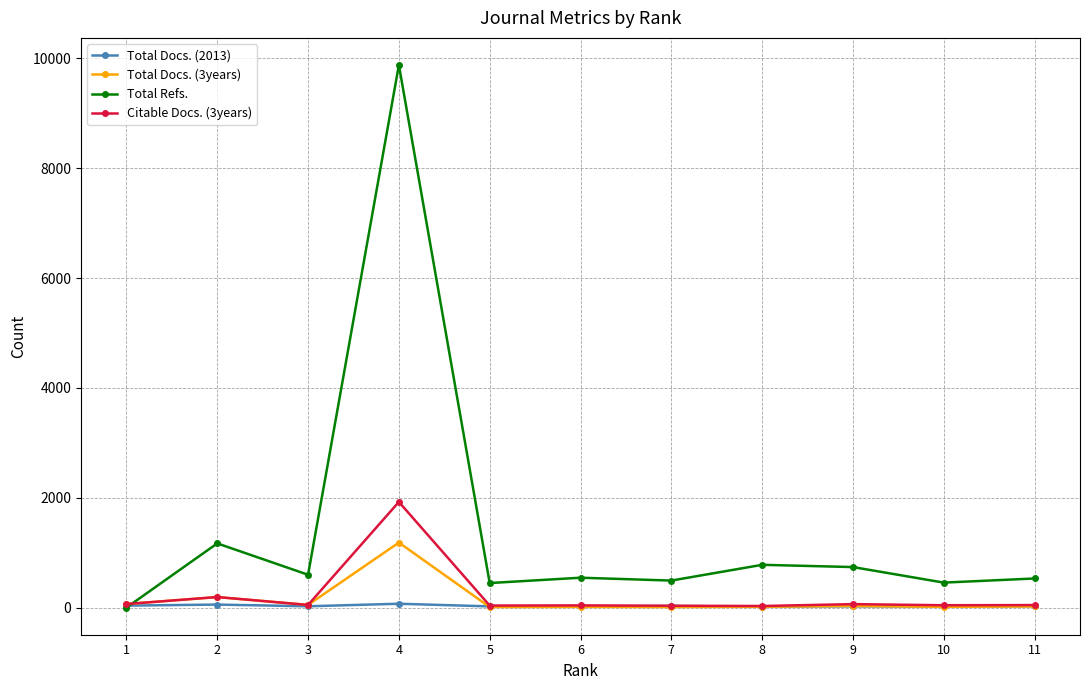

Where does the Citable Docs. (3years) series first go above 46?

1